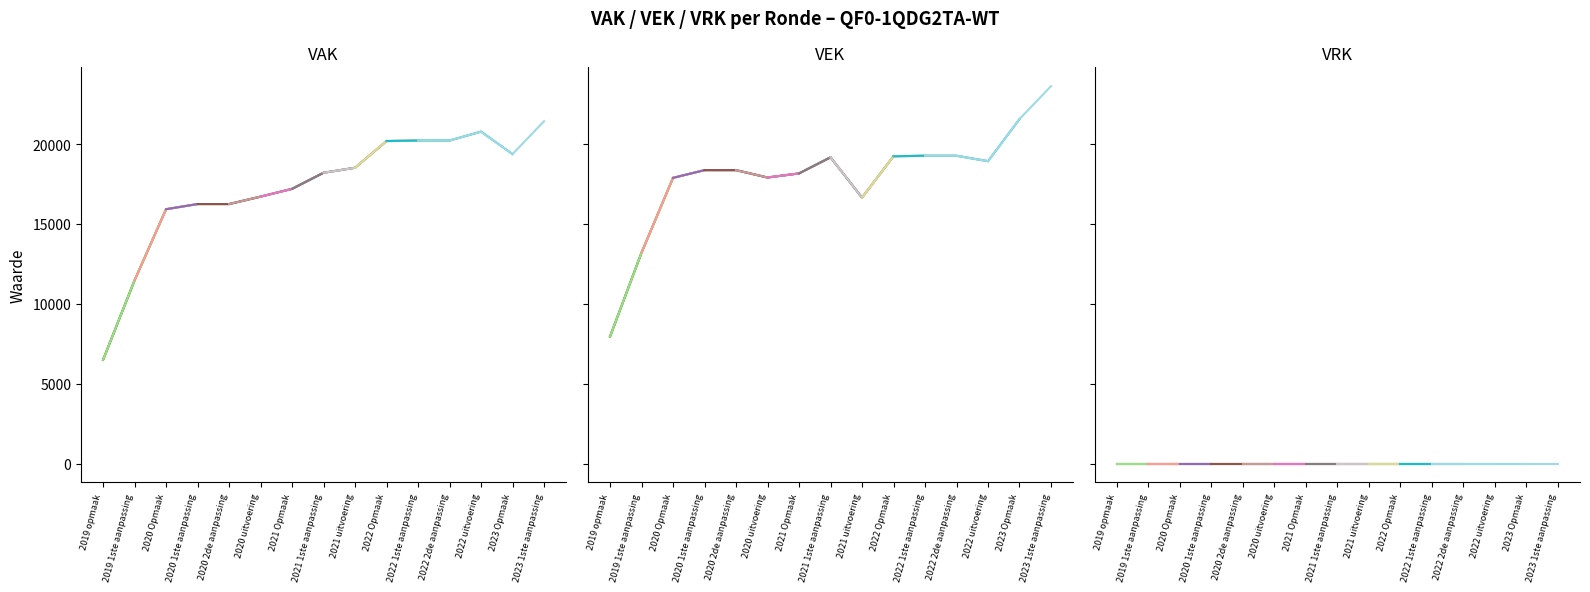

The value of VAK at 2020 uitvoering is 11066. True or false?

False